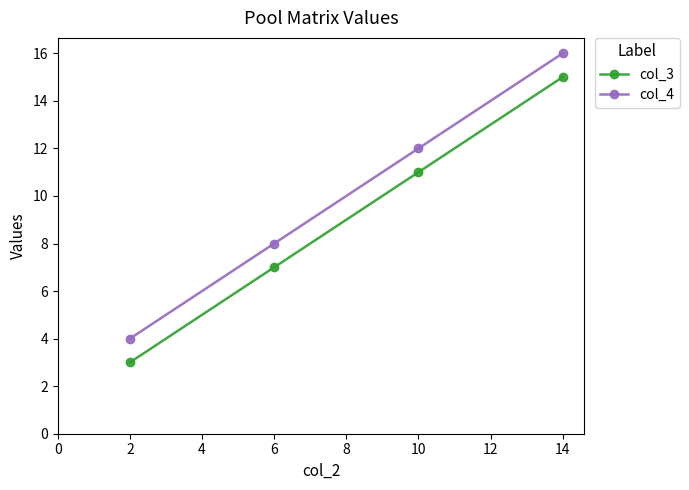

Reading right to left, list all the values displayed in this chart.

col_3: 15	11	7	3
col_4: 16	12	8	4